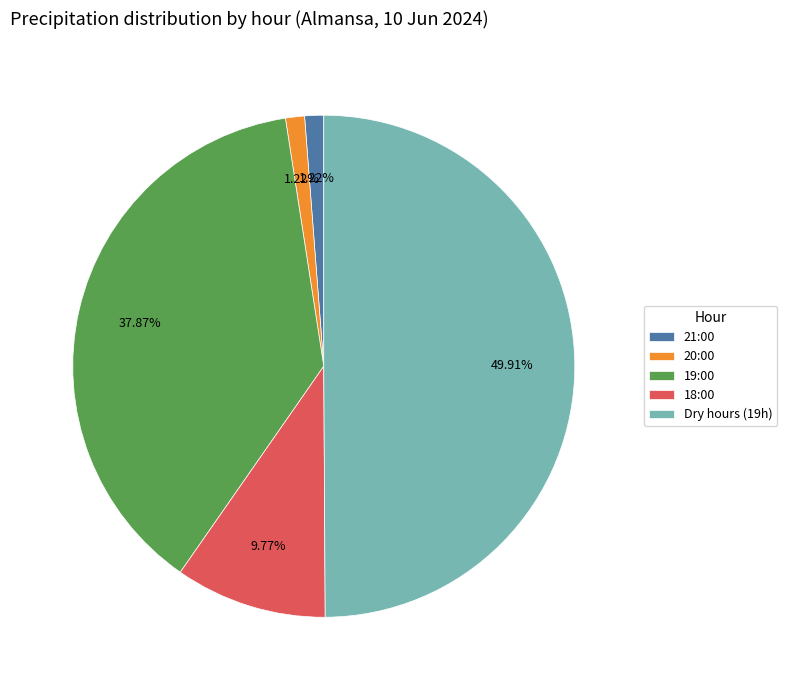

To the nearest percent, what percentage of the pie is 21:00?

1%